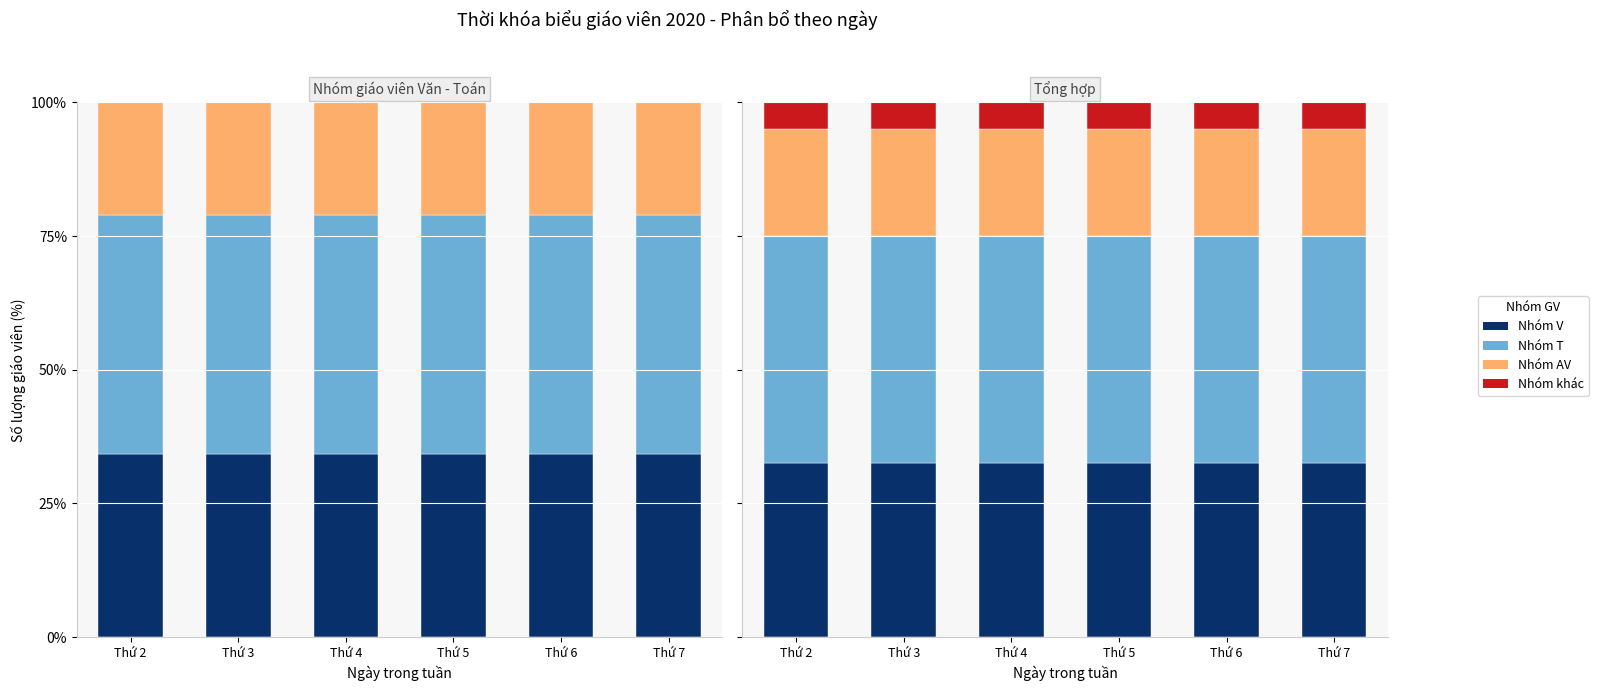

At Thứ 5, list the series in order from largest to smallest.

Nhóm T, Nhóm V, Nhóm AV, Nhóm khác